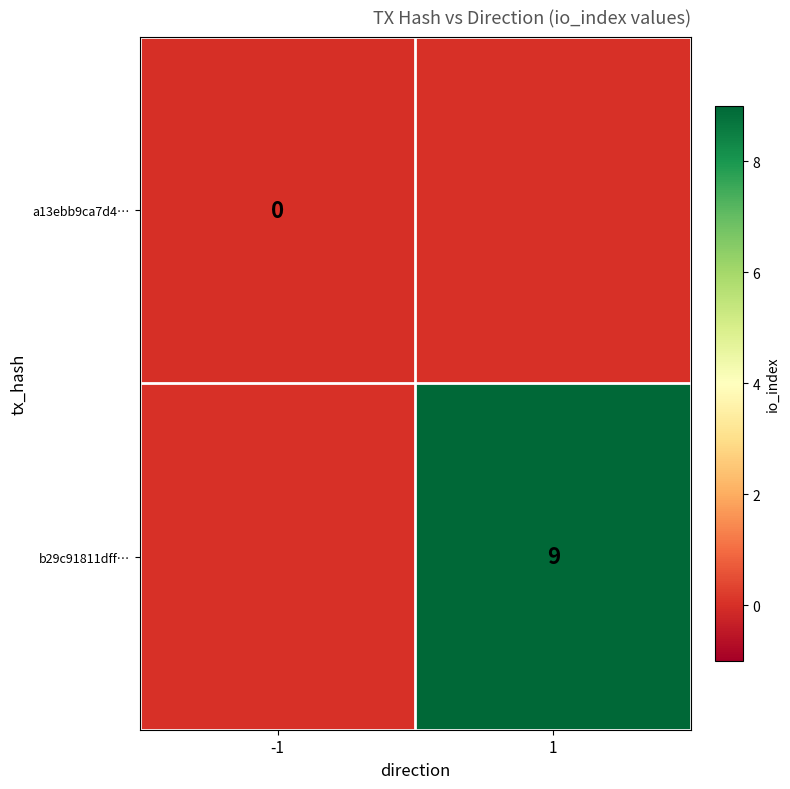

At how many categories does at least one series exceed 6?

1